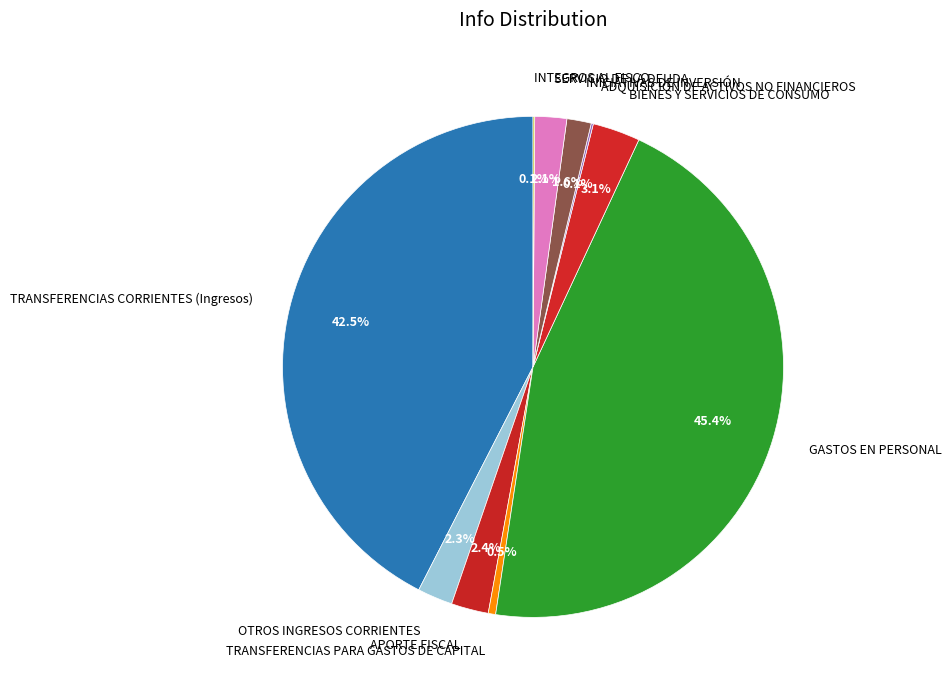

Which category has the biggest portion of the pie?

GASTOS EN PERSONAL